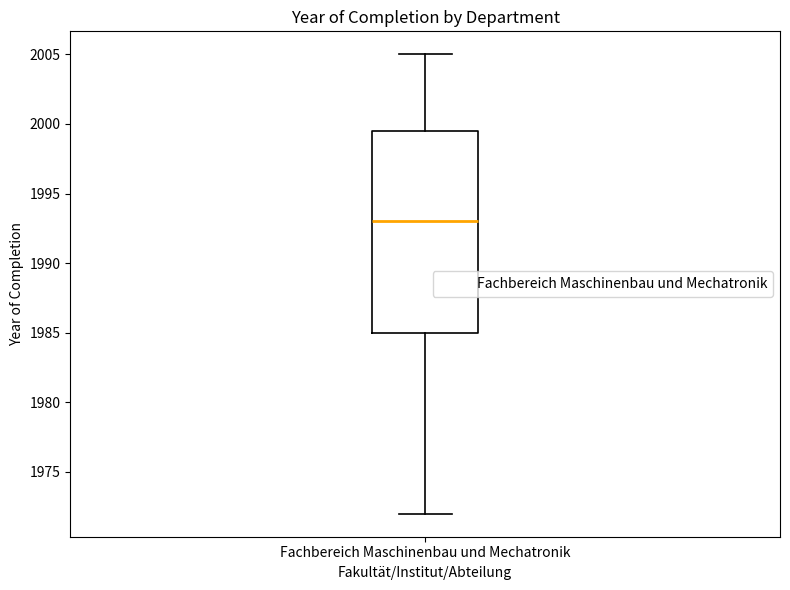

Read this box plot against the y-axis: the position of the median line, the range covered by the box, and the ends of both whiskers. The values are not printed on the chart, so give them approximately, as read against the axis.

median 1993.0, box 1985.0 to 1999.5, whiskers 1972.0 to 2005.0